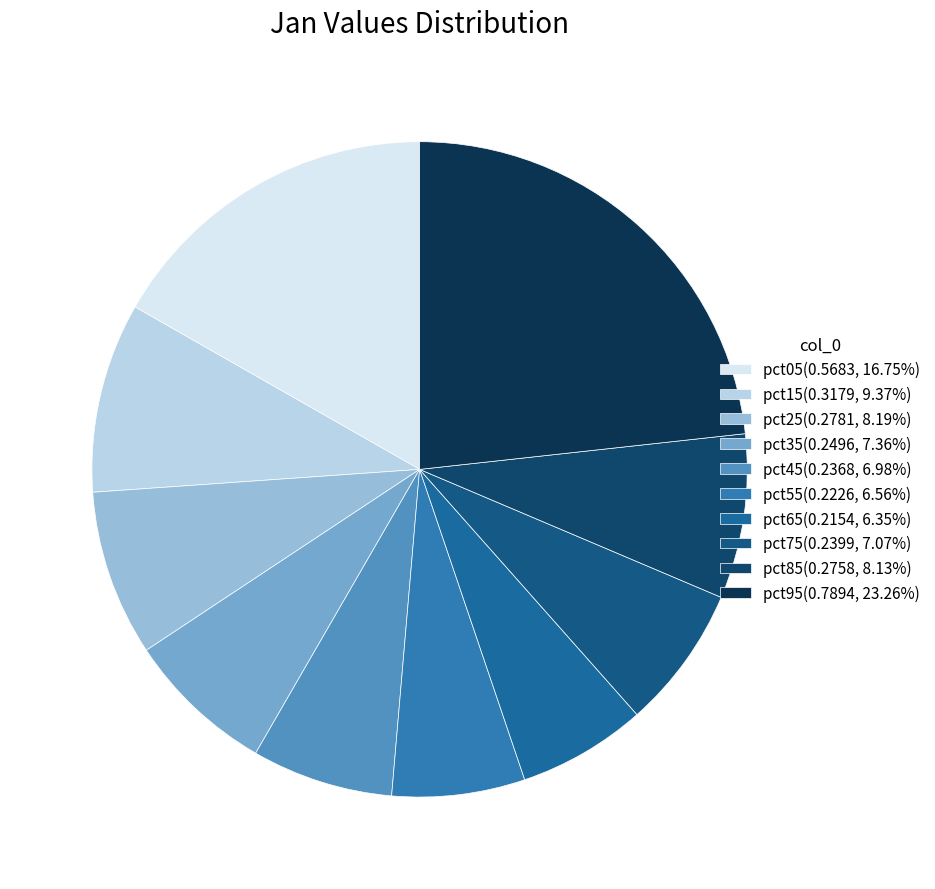

To the nearest percent, what portion does pct05 represent?

17%